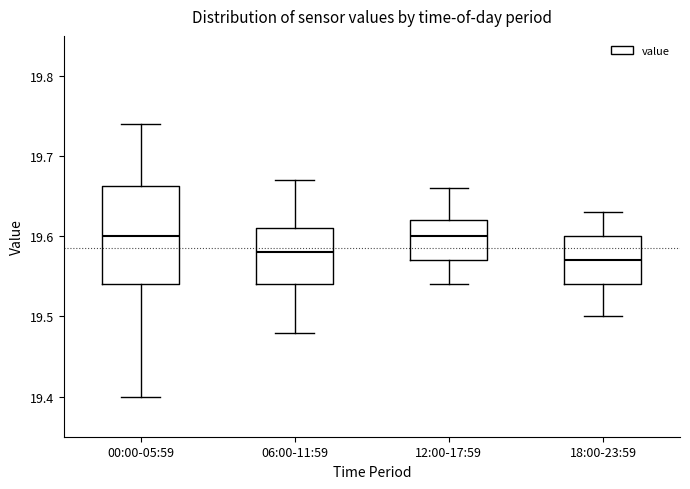

Reading left to right, transcribe this box plot: for each box, give where its median line is, the range the box spans, and where its two whiskers end, as read against the y-axis. The values are not printed on the chart, so give them approximately, as read against the axis.

00:00-05:59: median 19.60, box 19.54 to 19.66, whiskers 19.40 to 19.74
06:00-11:59: median 19.58, box 19.54 to 19.61, whiskers 19.48 to 19.67
12:00-17:59: median 19.60, box 19.57 to 19.62, whiskers 19.54 to 19.66
18:00-23:59: median 19.57, box 19.54 to 19.60, whiskers 19.50 to 19.63